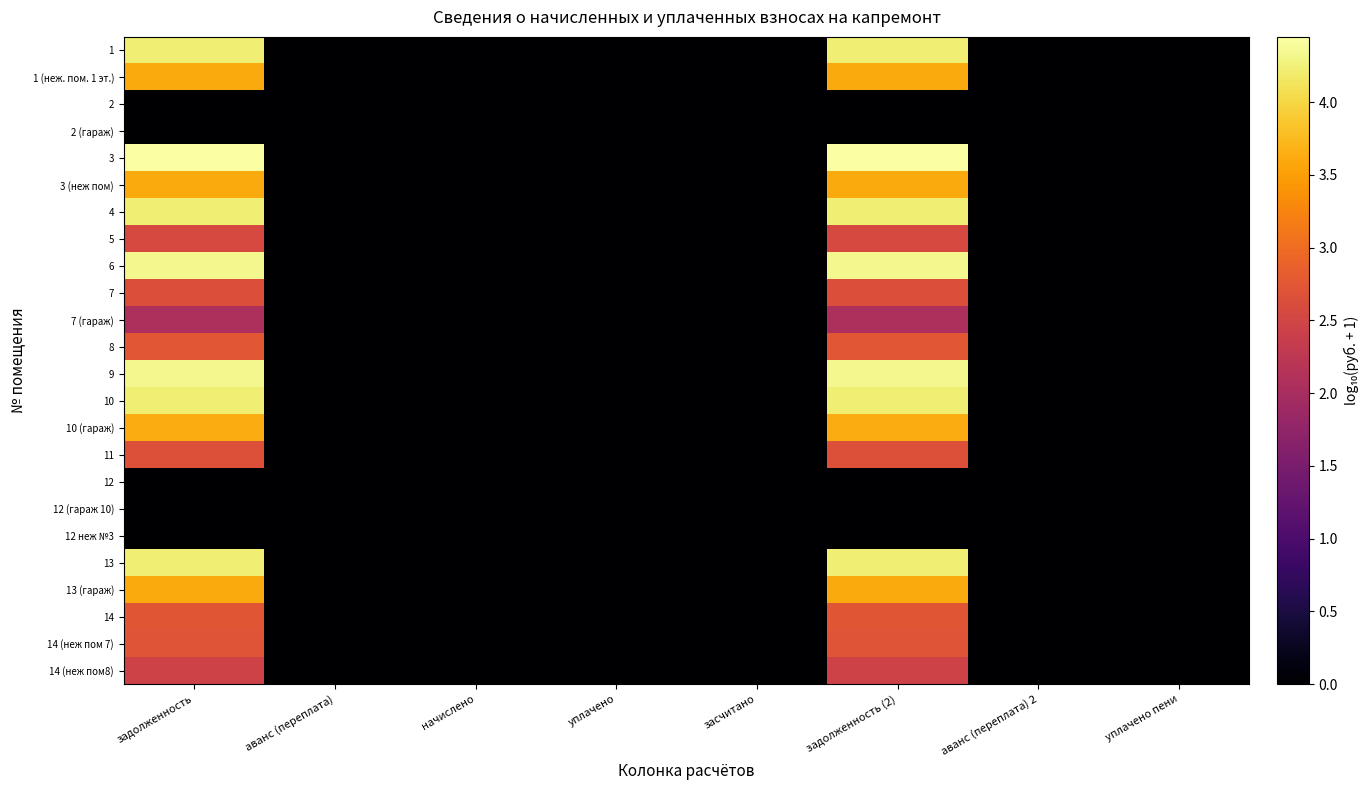

Between задолженность (2) and начислено, which is larger?

задолженность (2)